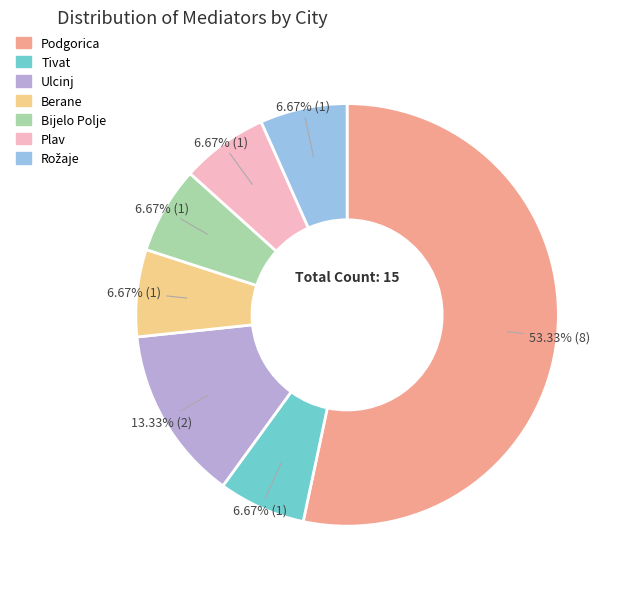

What portion of the pie excludes Bijelo Polje?

93.3%